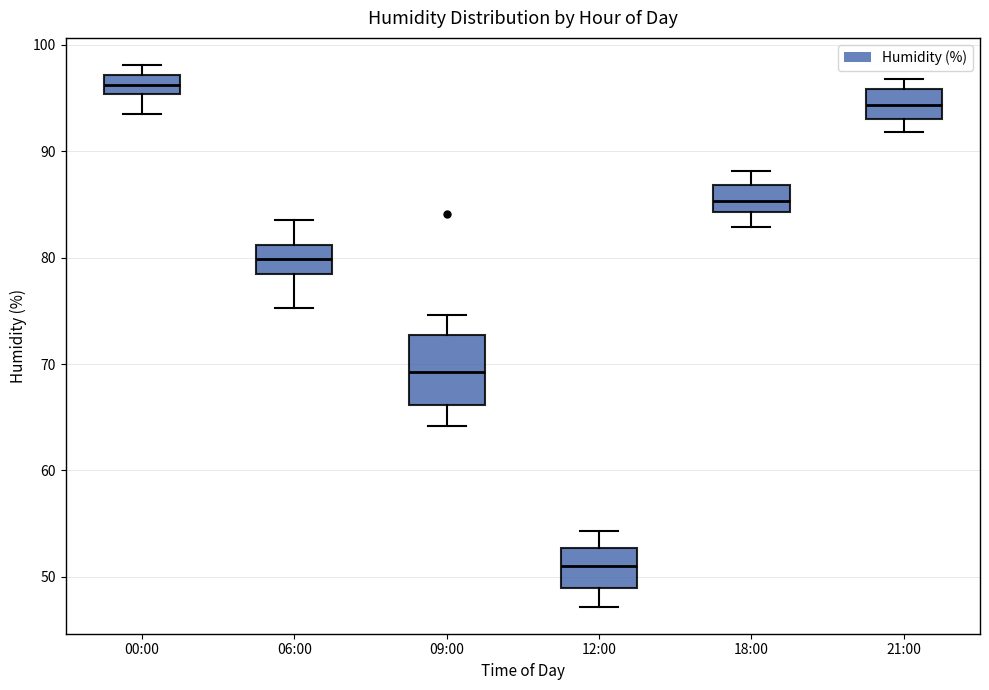

Which box has the highest median line?

00:00